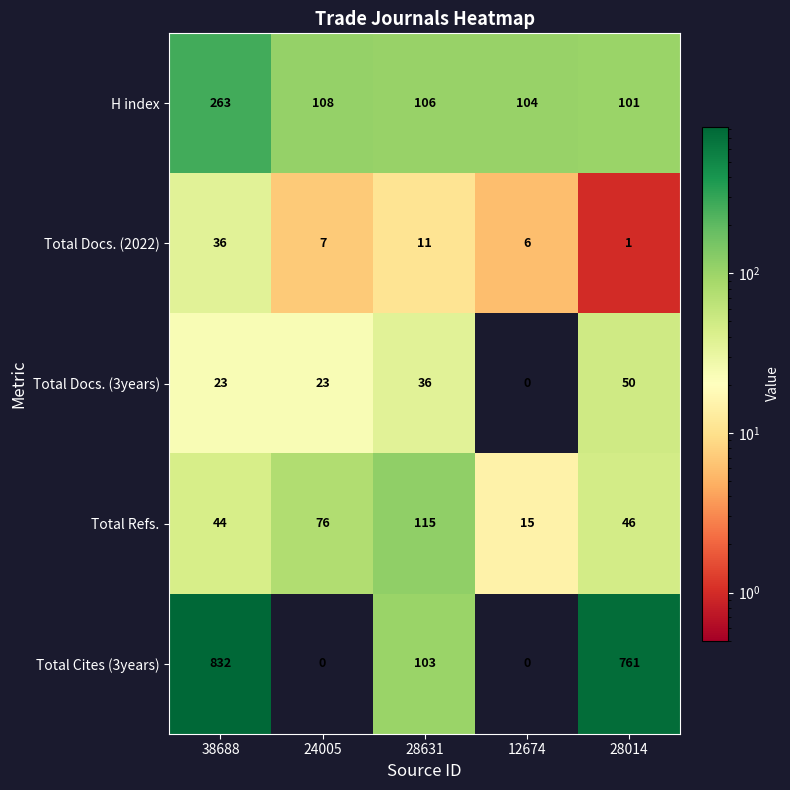

At which category does the chart reach its peak across all series?

38688